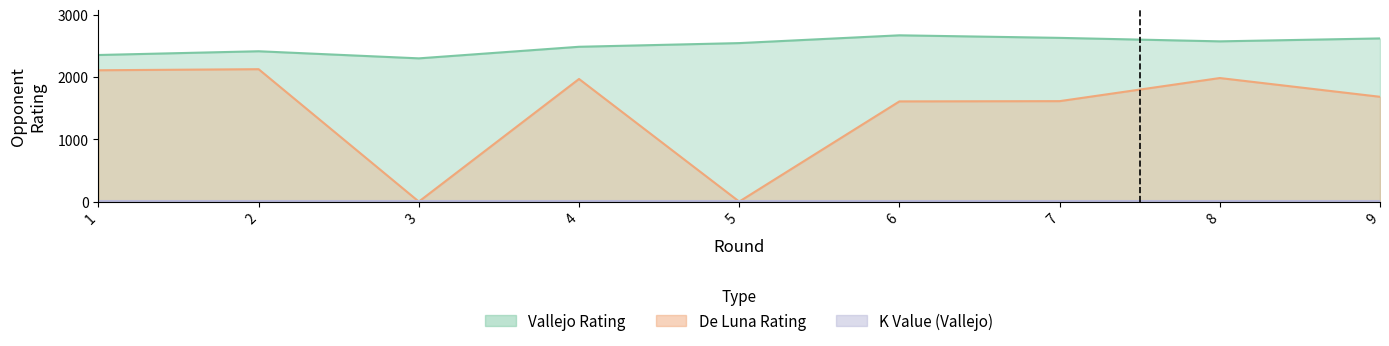

At which label does Vallejo Rating first exceed 2545?

6